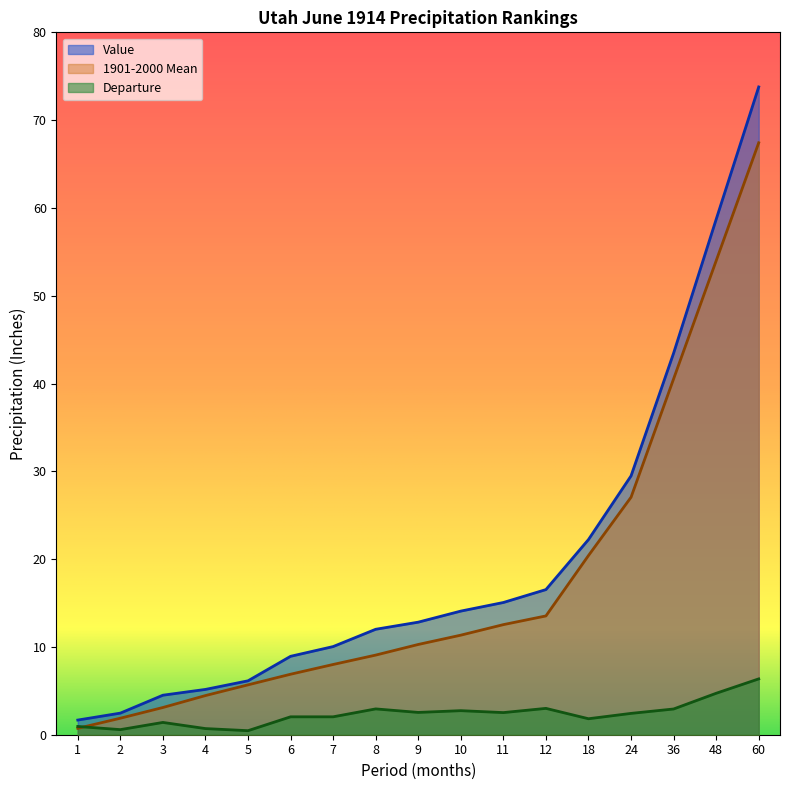

Which series changed the most between 7 and 60?

Value